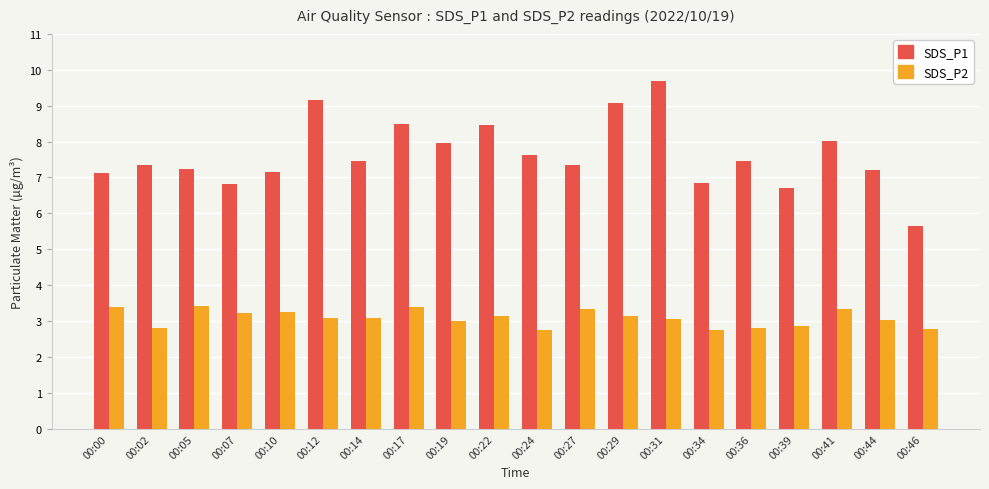

Between 00:00 and 00:31, which series saw the biggest shift?

SDS_P1